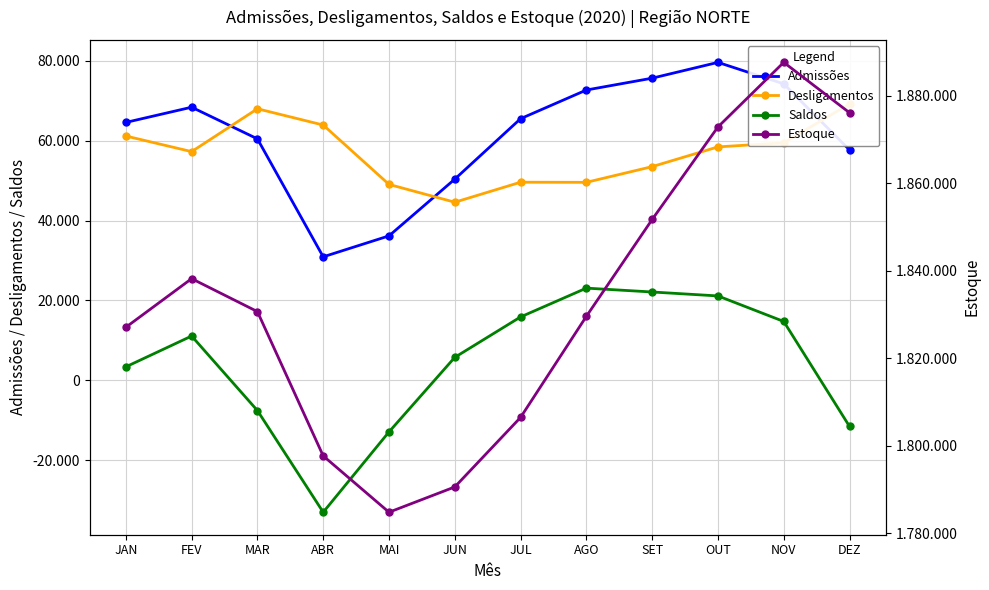

Rank the categories by Admissões value from lowest to highest.

ABR, MAI, JUN, DEZ, MAR, JAN, JUL, FEV, AGO, NOV, SET, OUT